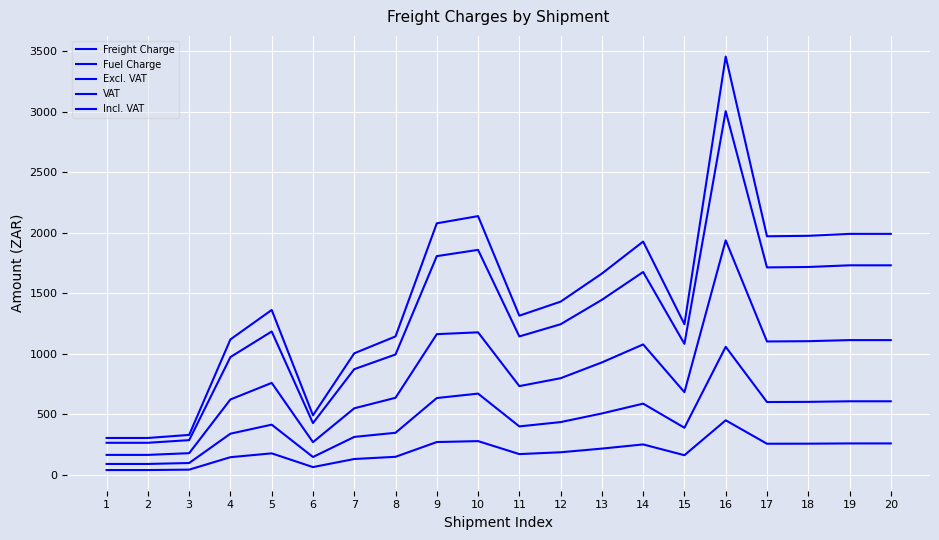

How many values in the Incl. VAT series are below 1431?

10